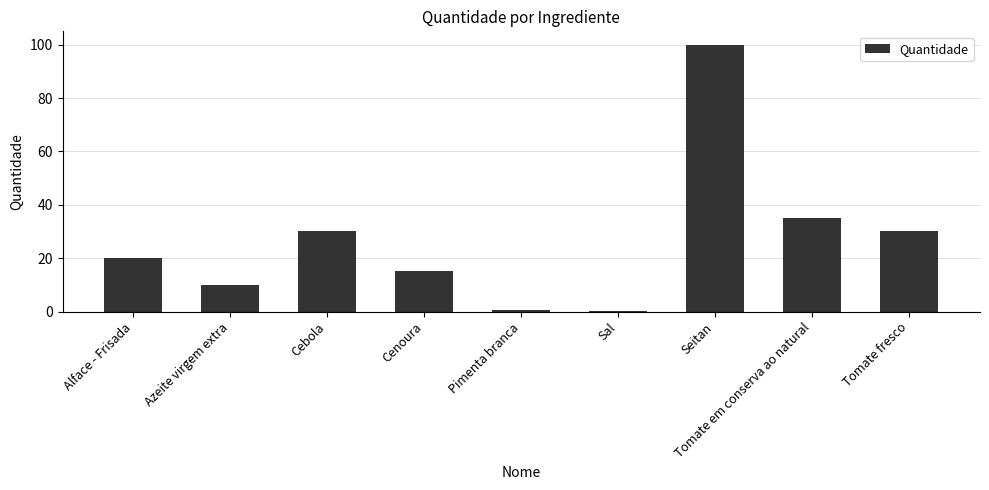

Are the bars horizontal?

No